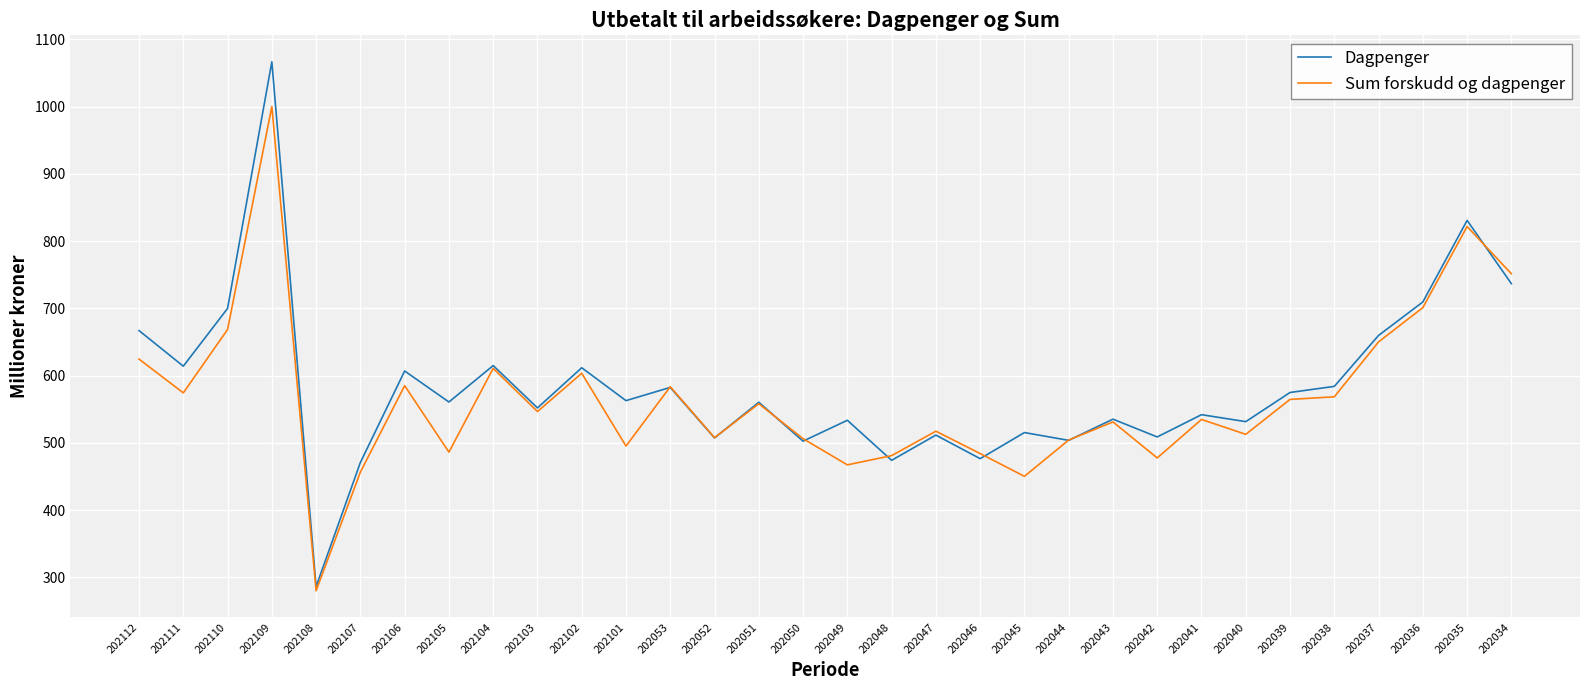

What is the difference between the maximum and minimum values in the Sum forskudd og dagpenger series?

720.2